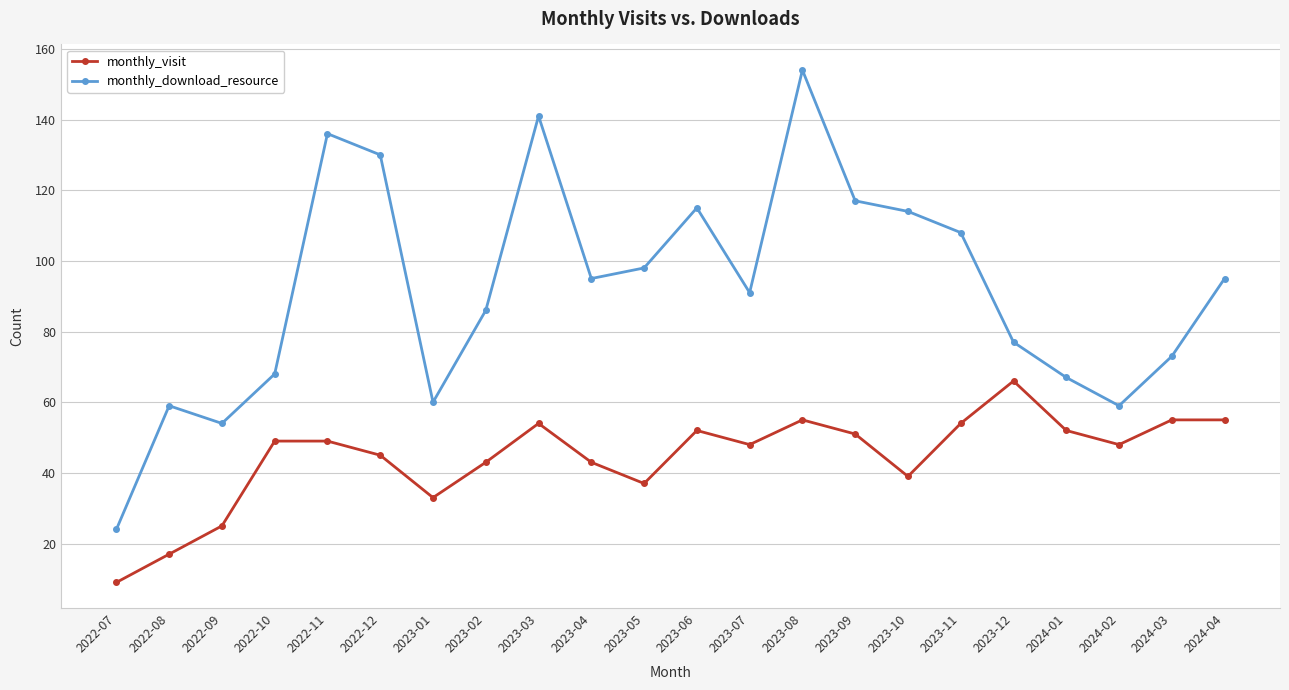

True or false: monthly_download_resource and monthly_visit intersect in this chart.

False